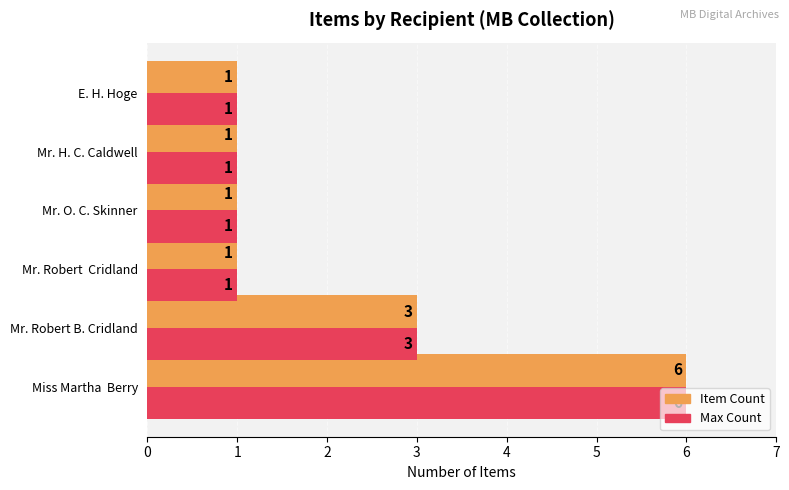

Is the value of Max Count at Mr. H. C. Caldwell greater than the value of Item Count at Miss Martha  Berry?

No